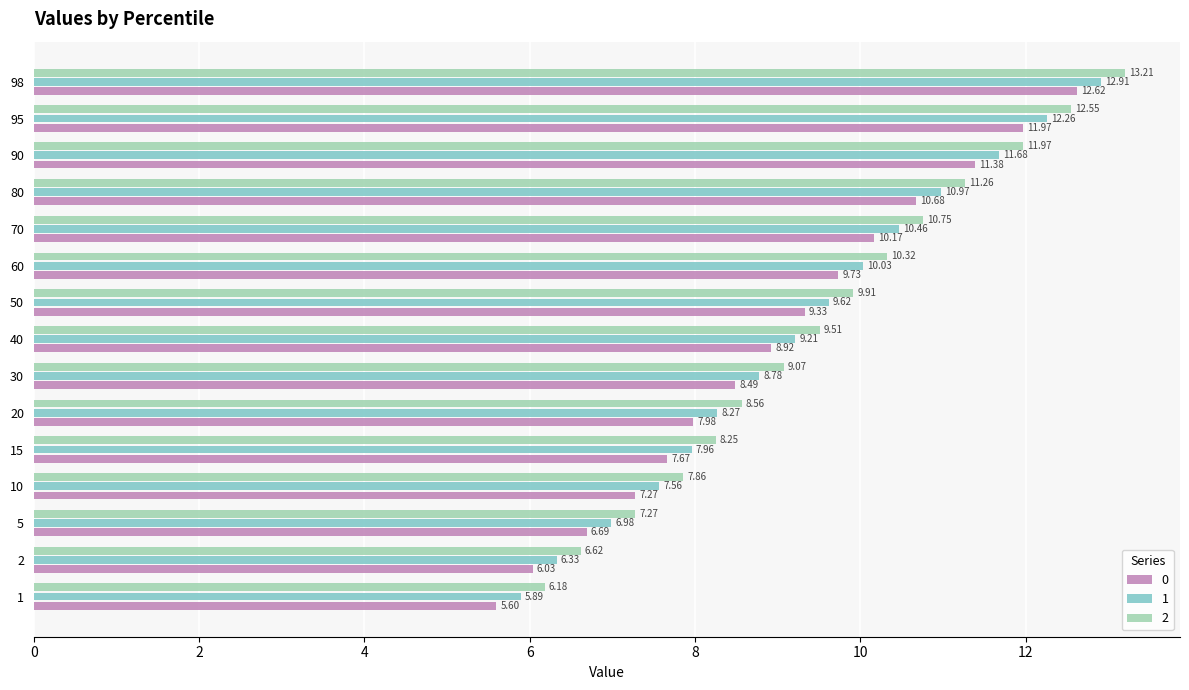

Count the number of data series in this chart.

3